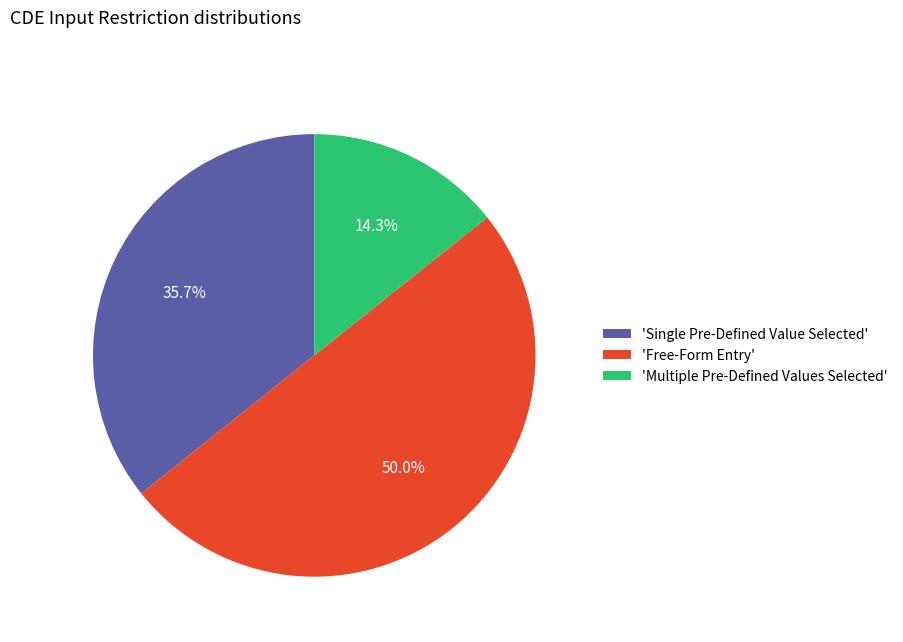

Does 'Multiple Pre-Defined Values Selected' account for over 50% of the chart?

No